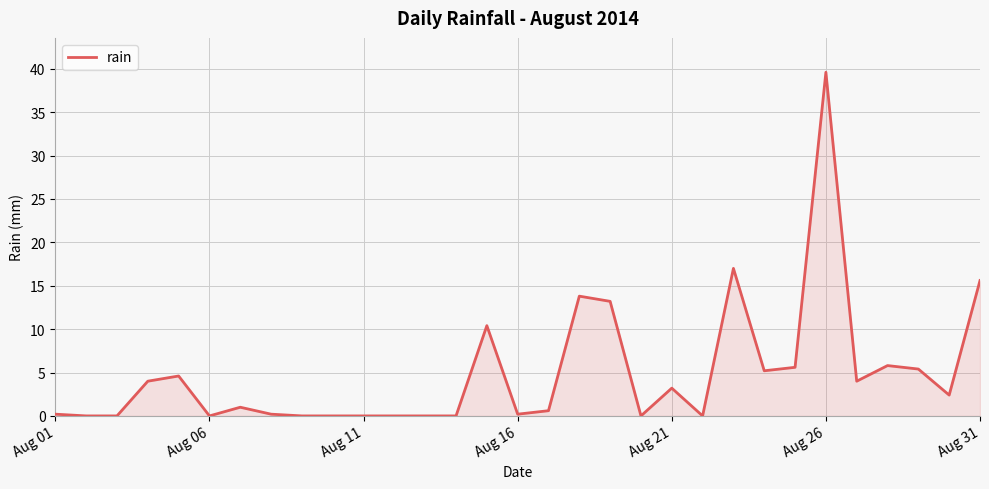

What is the difference between the maximum and minimum values?

39.6